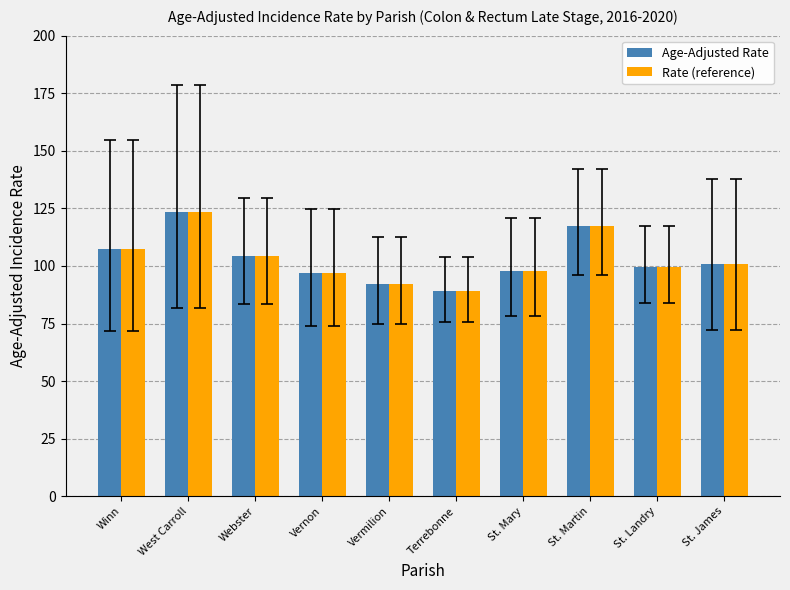

At which label does Age-Adjusted Rate first exceed 100?

Winn